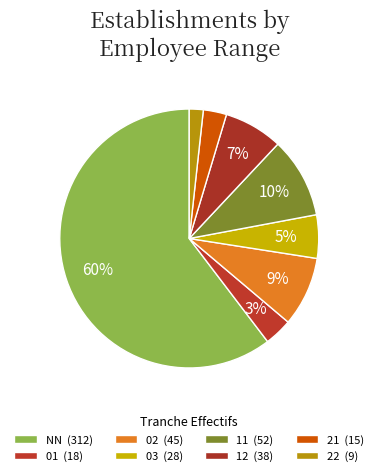

To the nearest percent, what is the difference between the largest and smallest slice percentages?

59%